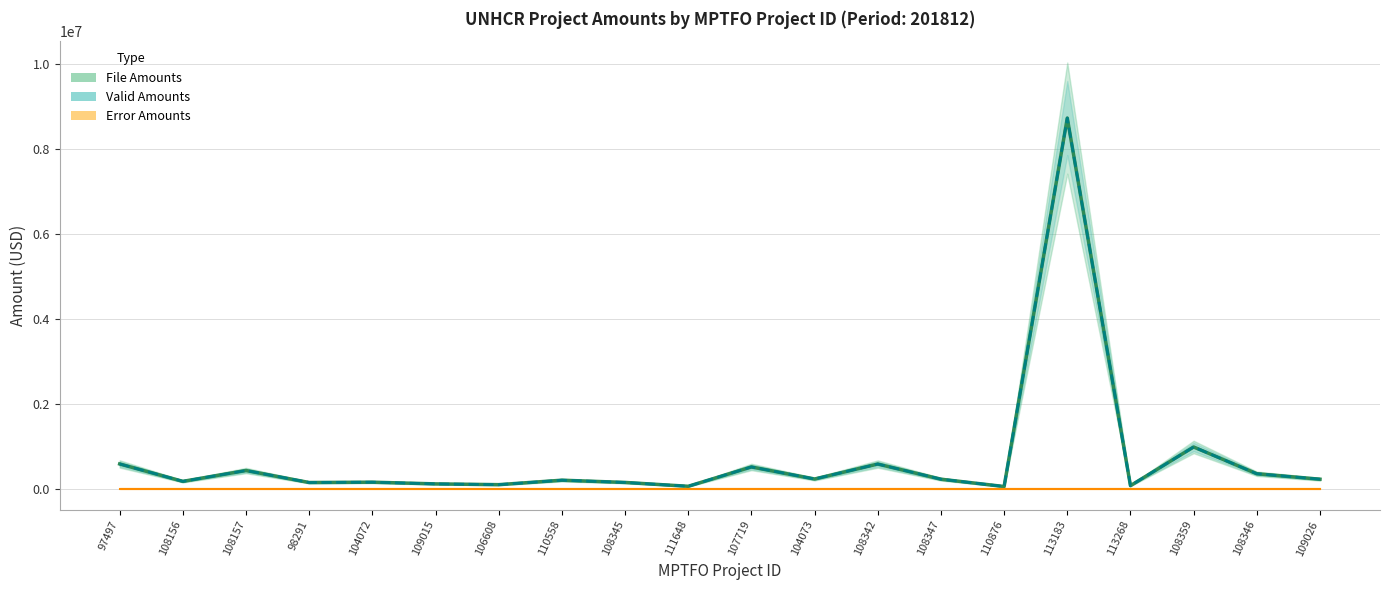

How many interior local peaks does the File Amounts series have?

7